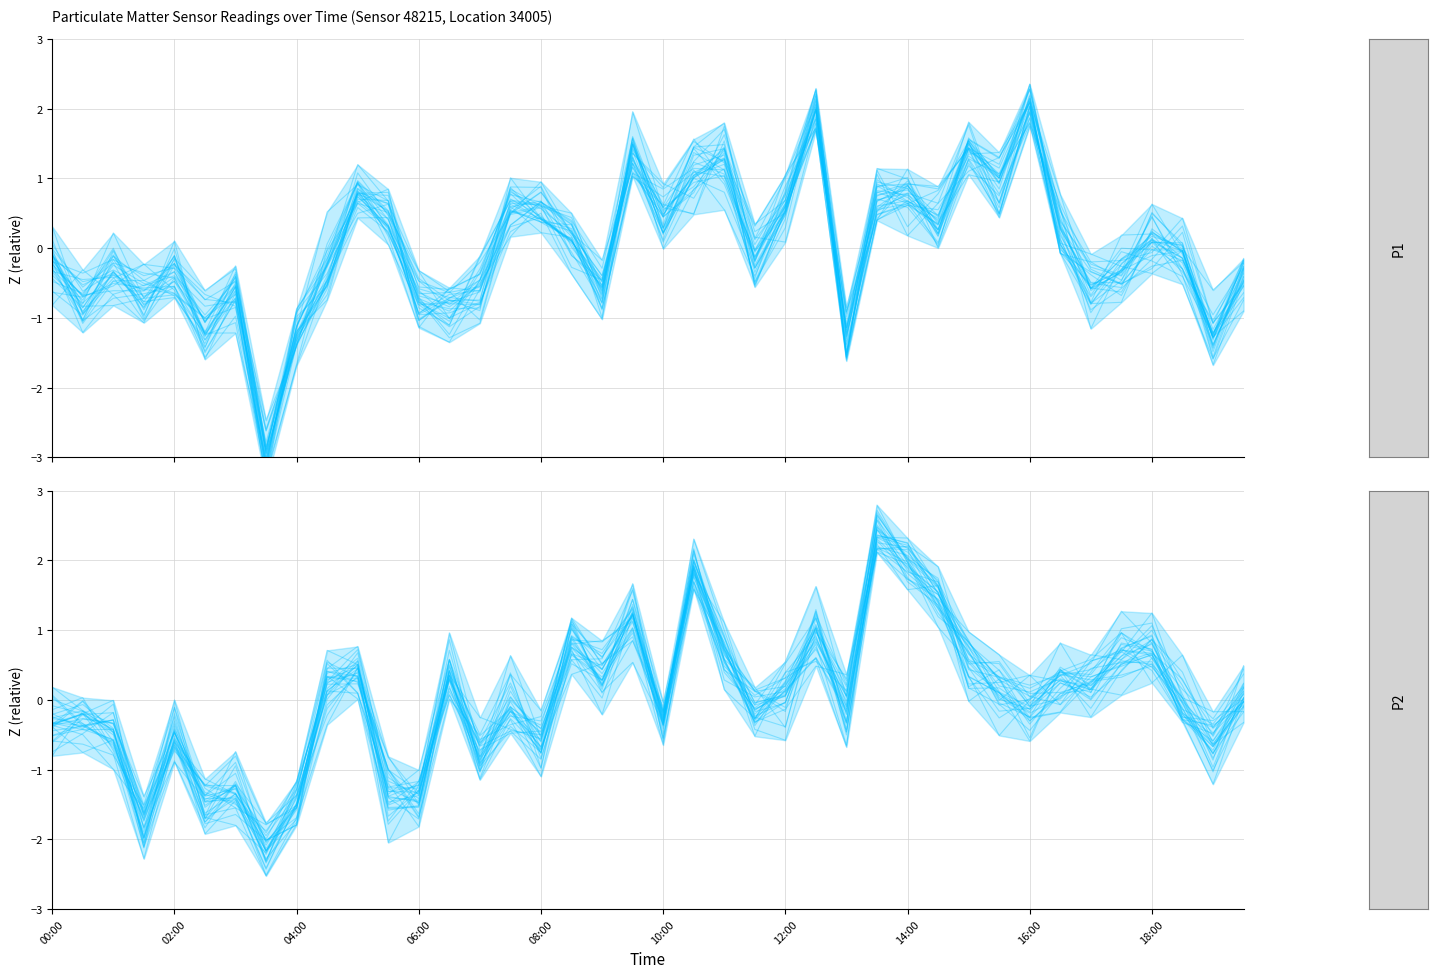

Read the P2 value at 25.

0.9